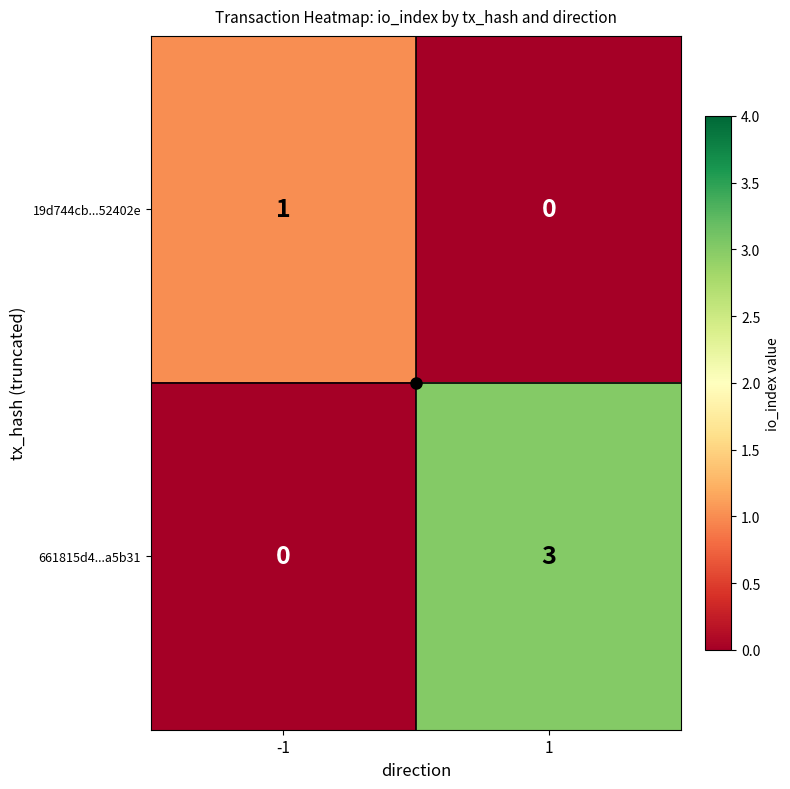

At how many categories does at least one series exceed 1?

1